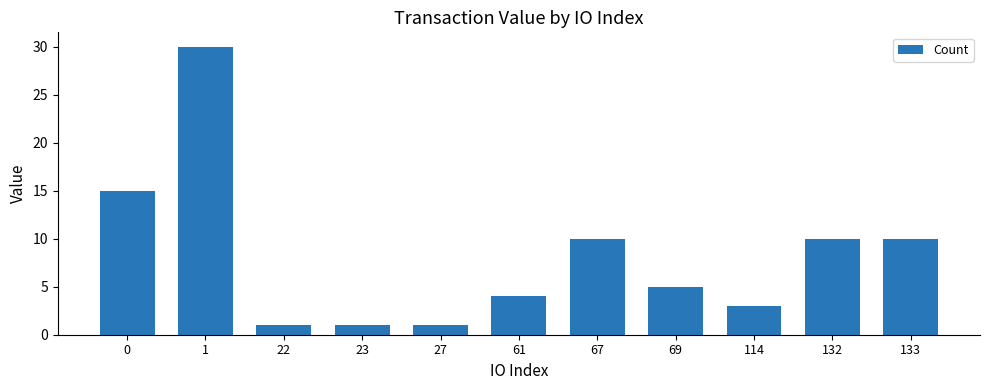

What is the maximum value shown in the chart?

30